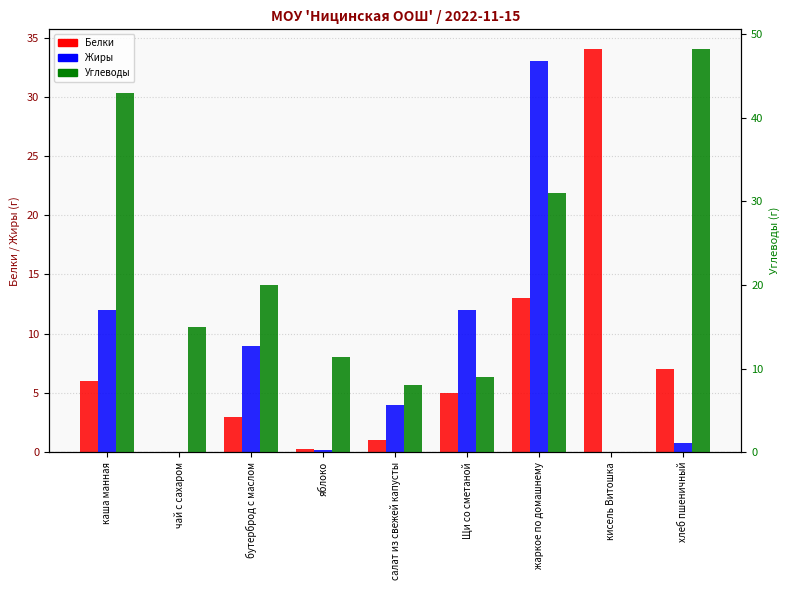

List the labels in order of Жиры value, largest first.

жаркое по домашнему, каша манная, Щи со сметаной, бутерброд с маслом, салат из свежей капусты, хлеб пшеничный, яблоко, чай с сахаром, кисель Витошка